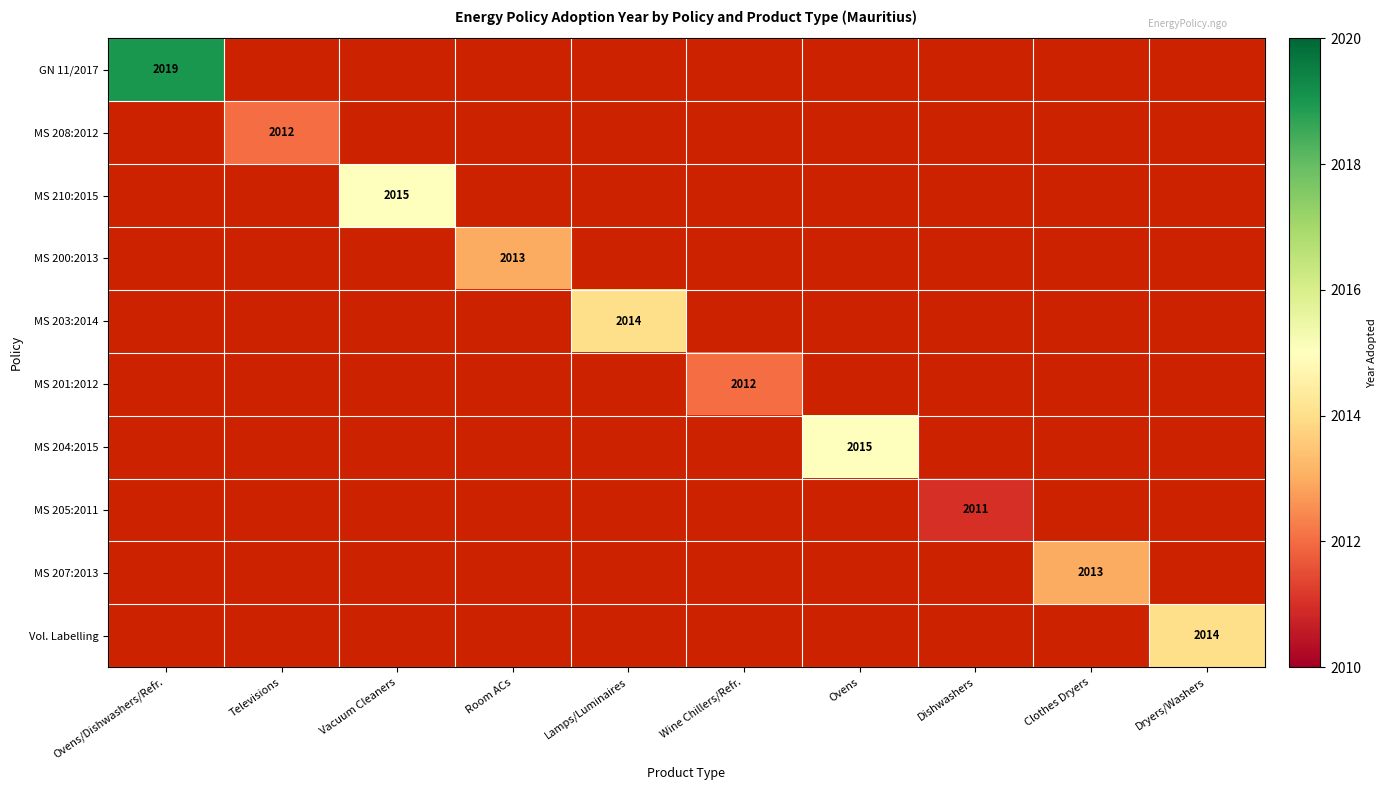

True or false: Vol. Labelling has a value of 1107 at Dryers/Washers.

False